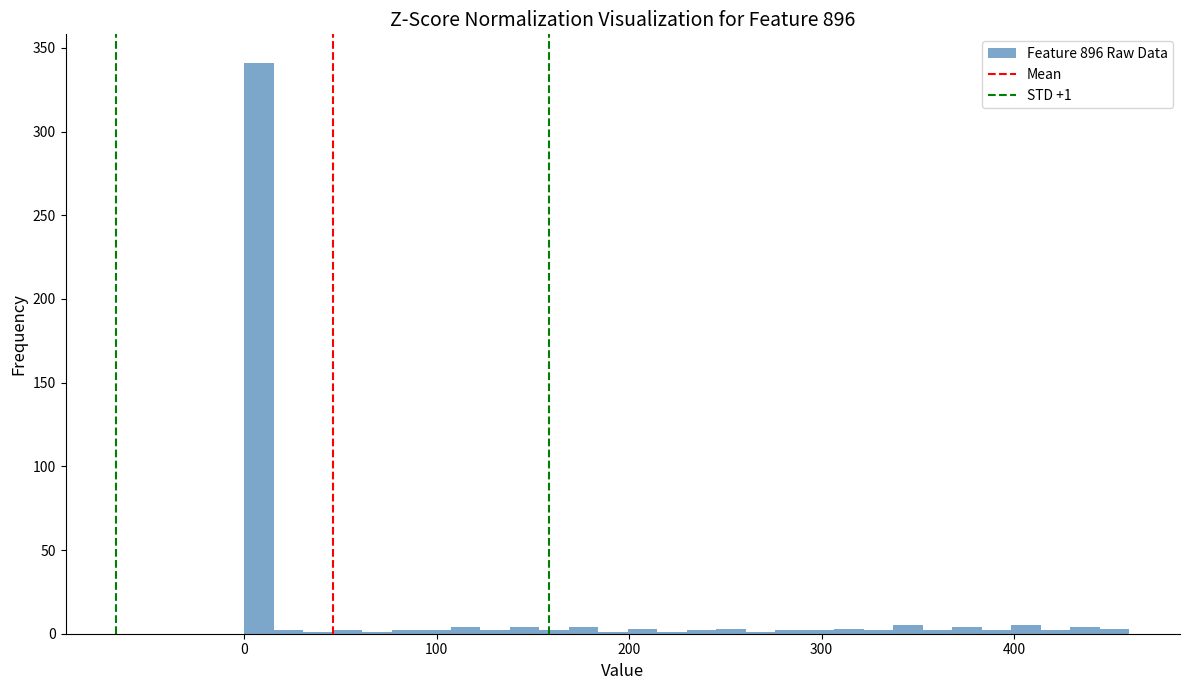

Around what value on the x-axis is the tallest bar? Give the approximate position of its centre, as read against the axis.

10